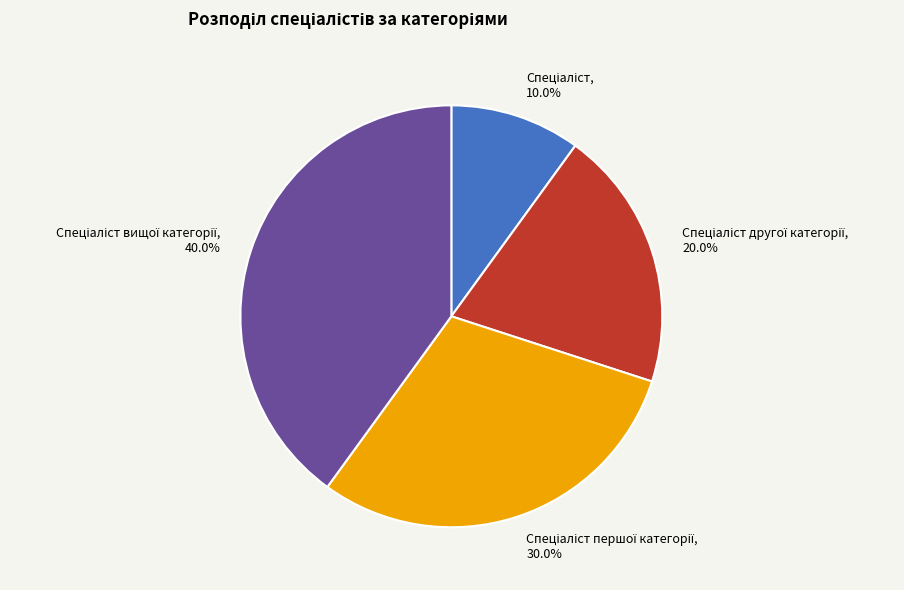

Is there a majority slice in this chart?

No